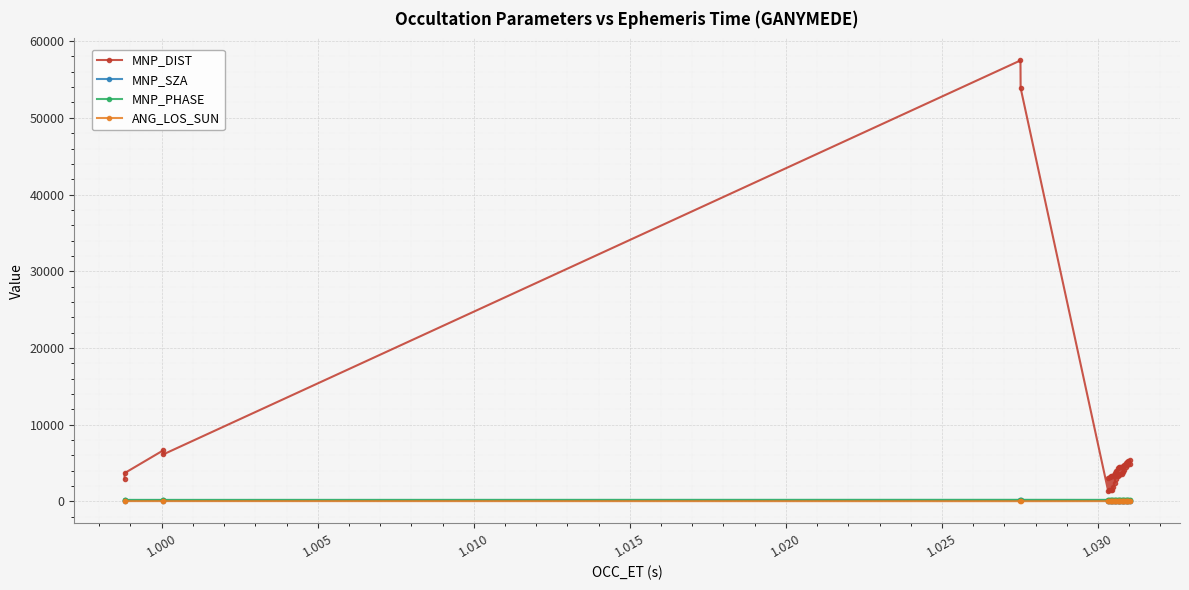

True or false: MNP_SZA has more than 2 interior local peaks.

True